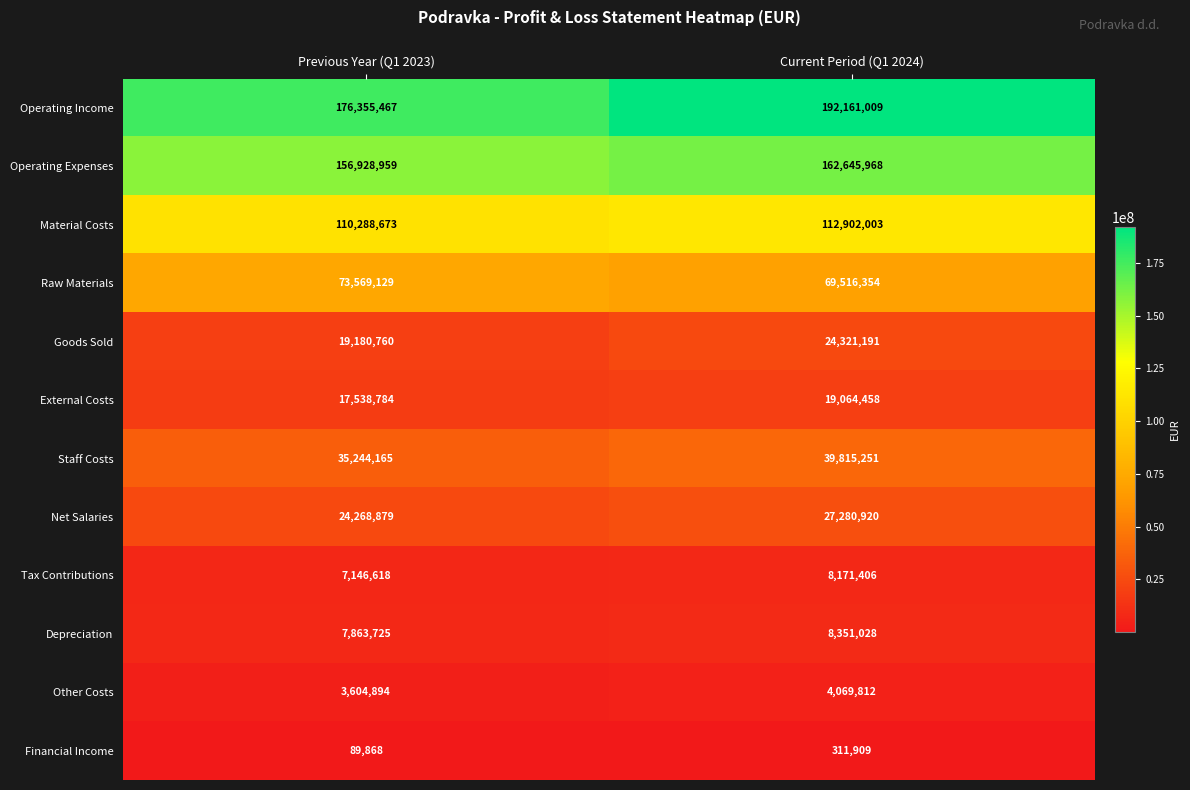

Which series has the widest spread of values?

Operating Income